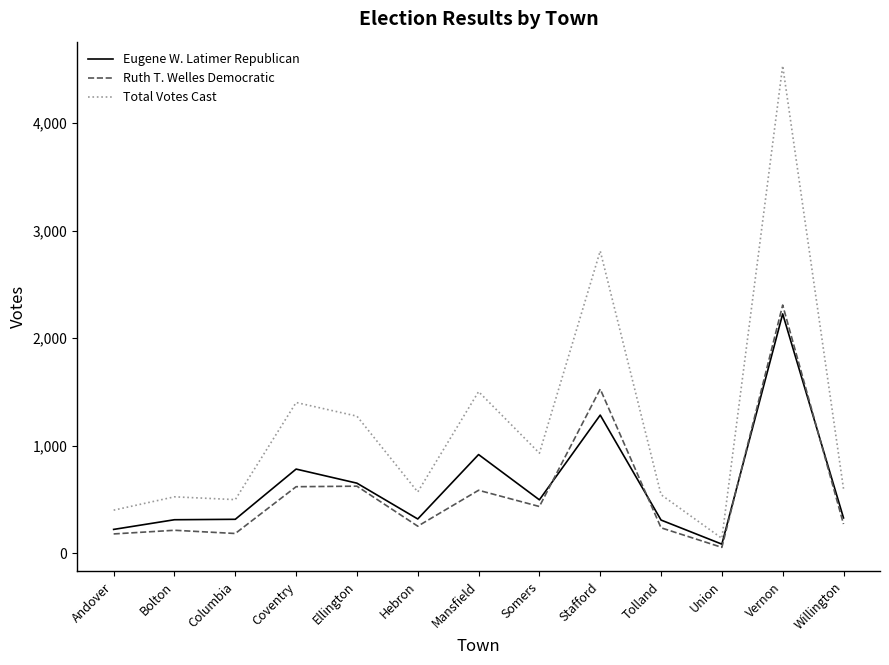

What are all the series names shown in the legend?

Eugene W. Latimer Republican, Ruth T. Welles Democratic, Total Votes Cast